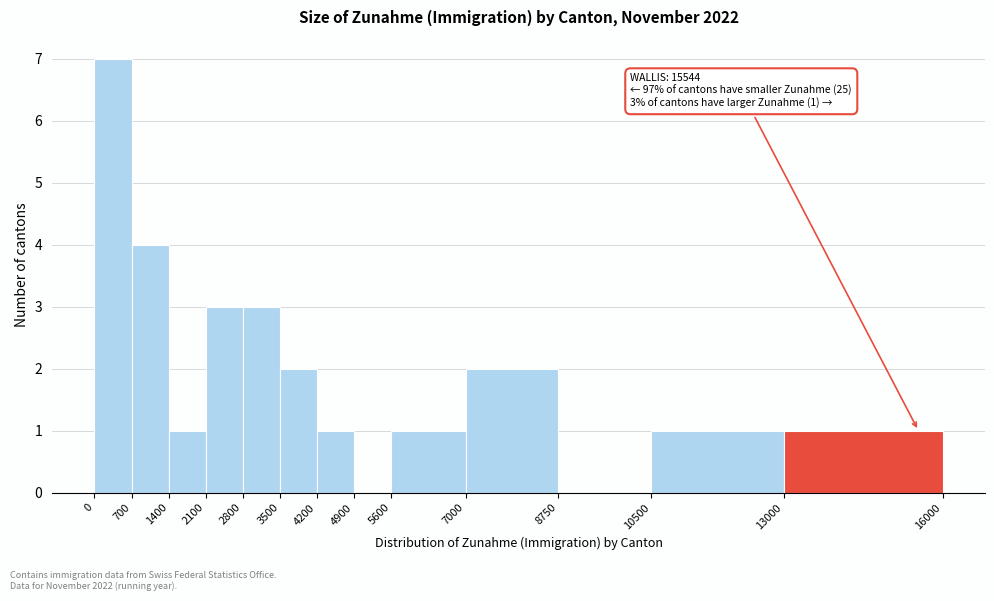

Over which range of the x-axis is the bar tallest?

0 to 700